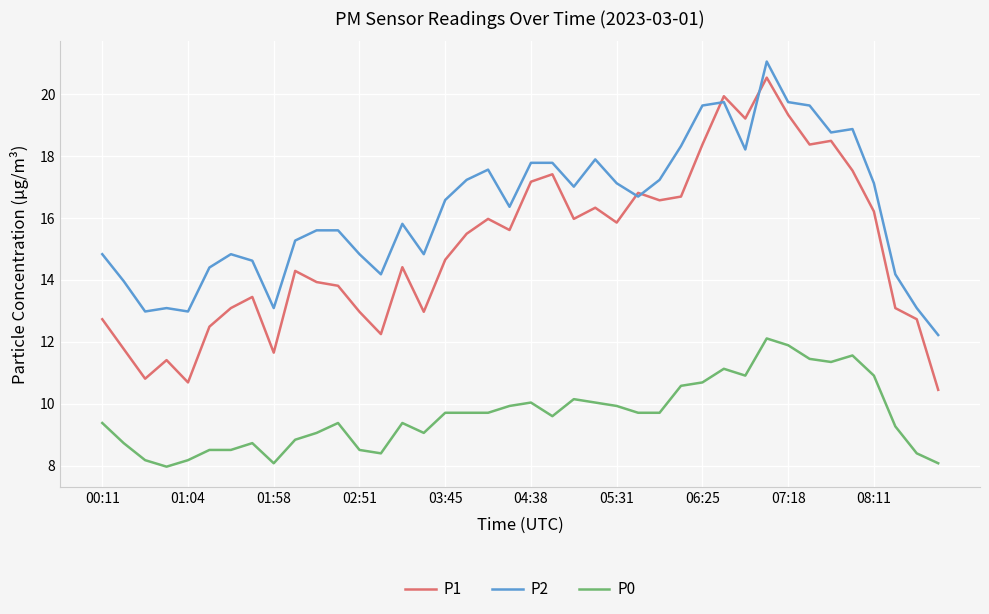

List the series in order of their overall mean, highest first.

P2, P1, P0